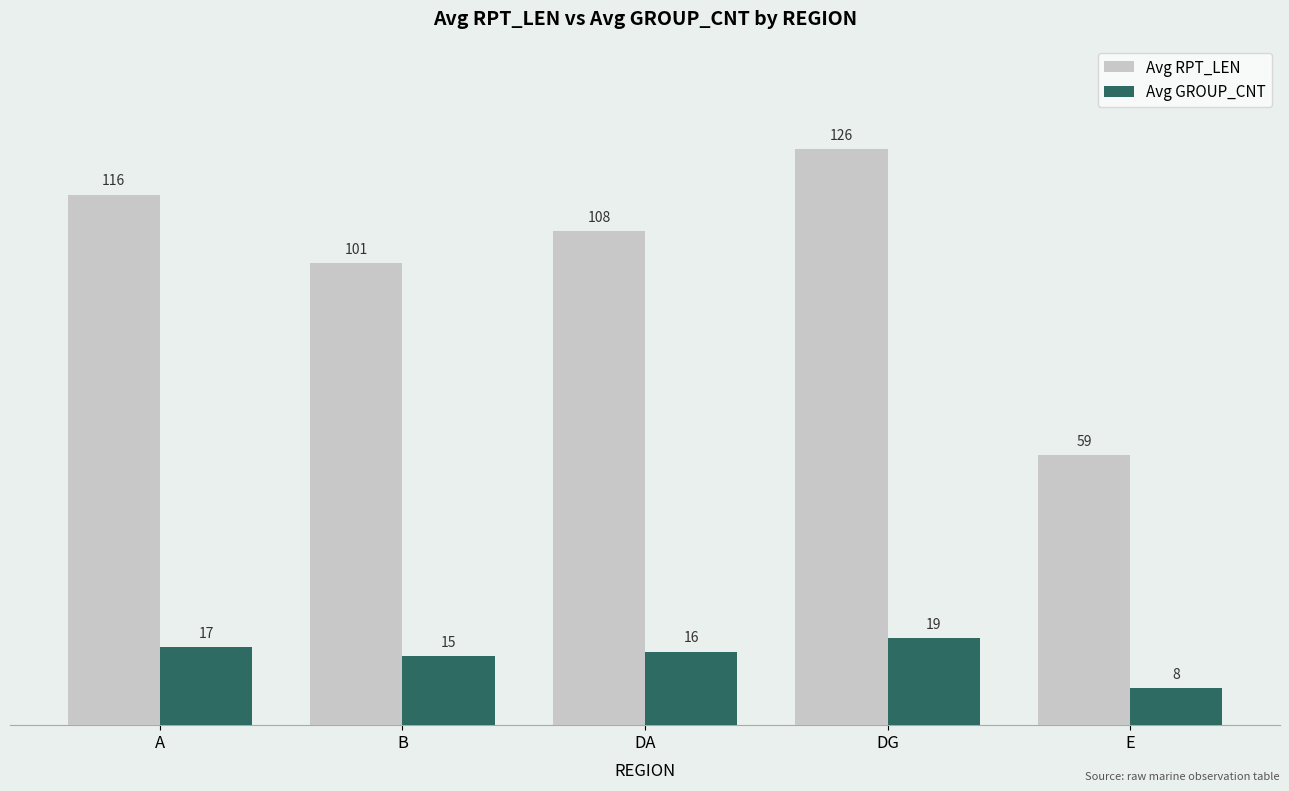

Which series has the widest spread of values?

Avg RPT_LEN